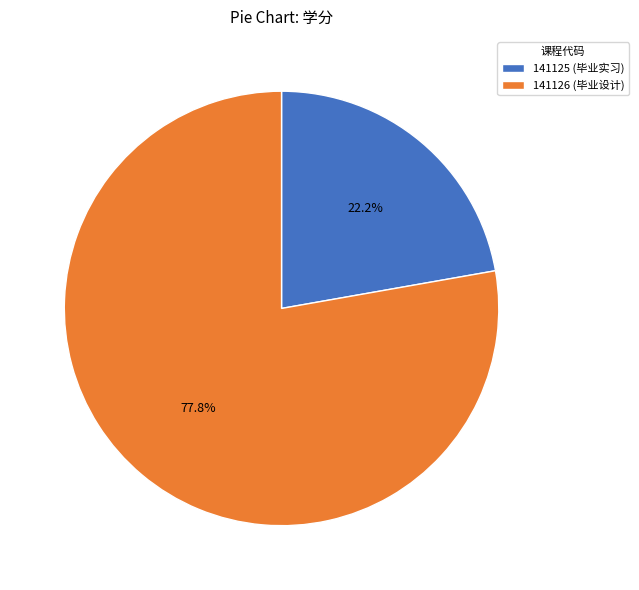

Which has a higher value, 141125 or 141126?

141126